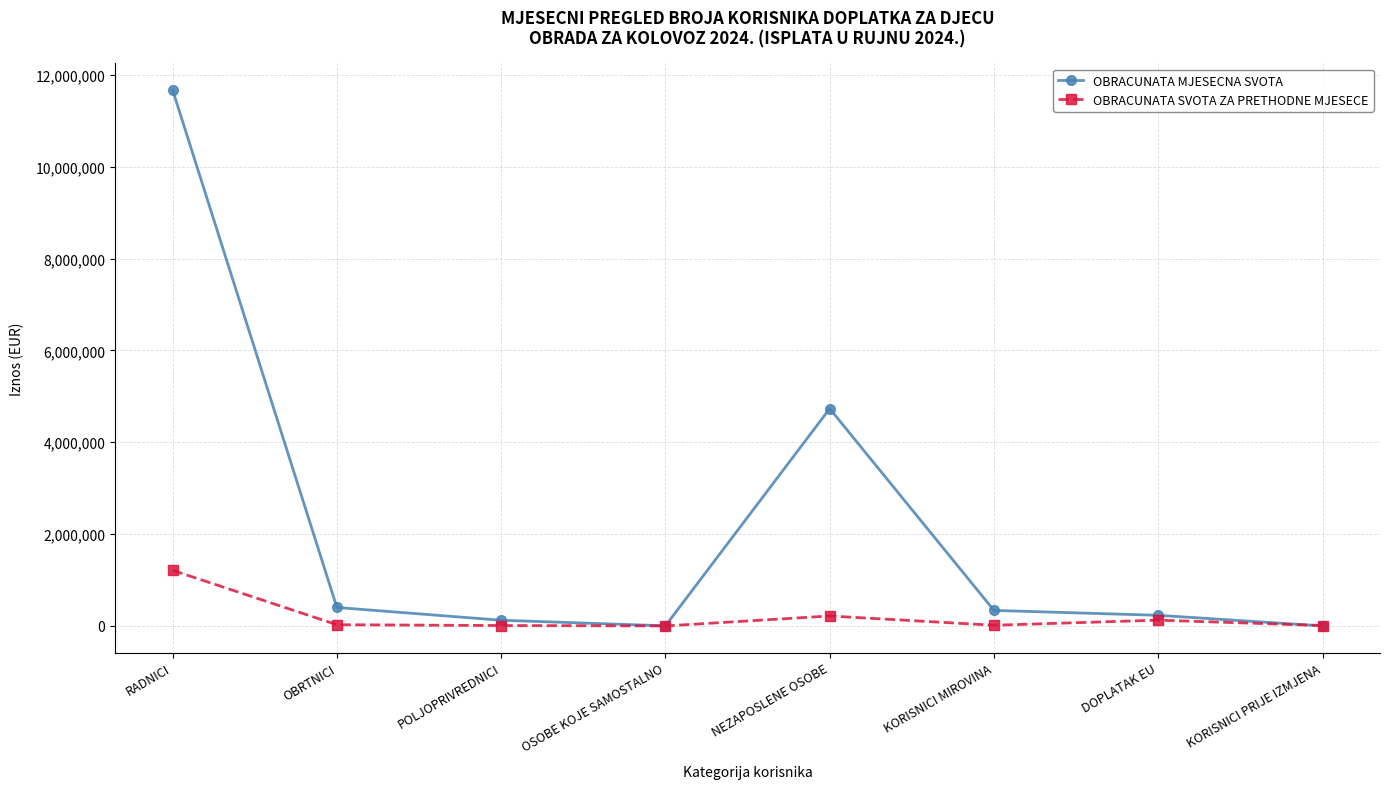

Is it true that OBRACUNATA MJESECNA SVOTA equals 2371.4 at OSOBE KOJE SAMOSTALNO?

True